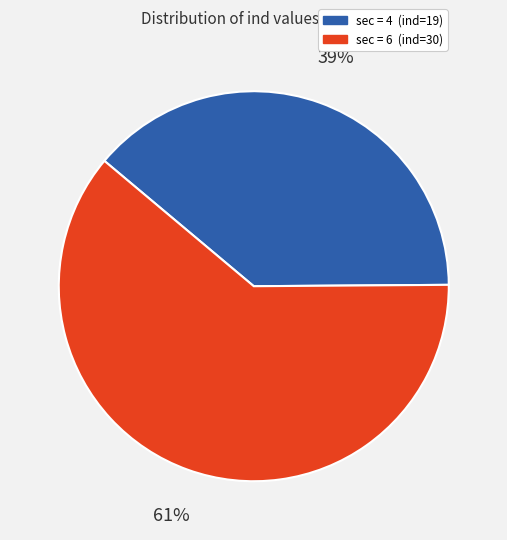

What is the largest slice in the pie chart?

sec = 6 (ind=30)